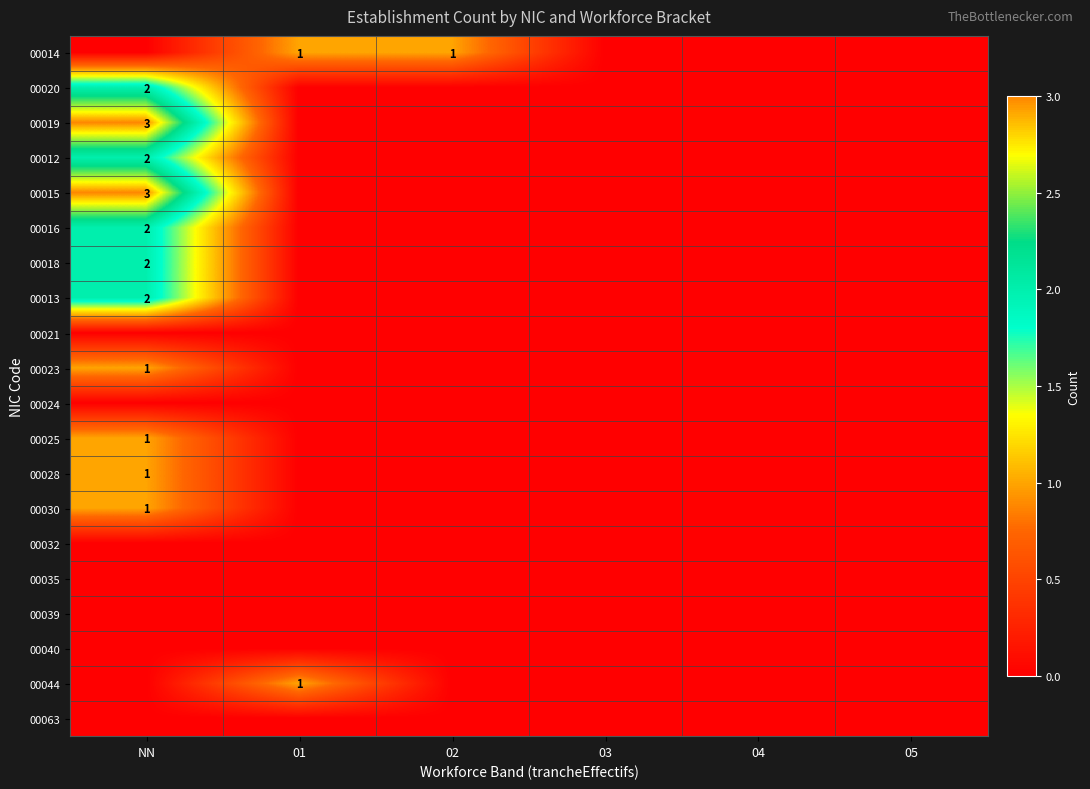

Which label corresponds to the largest value in the chart?

NN